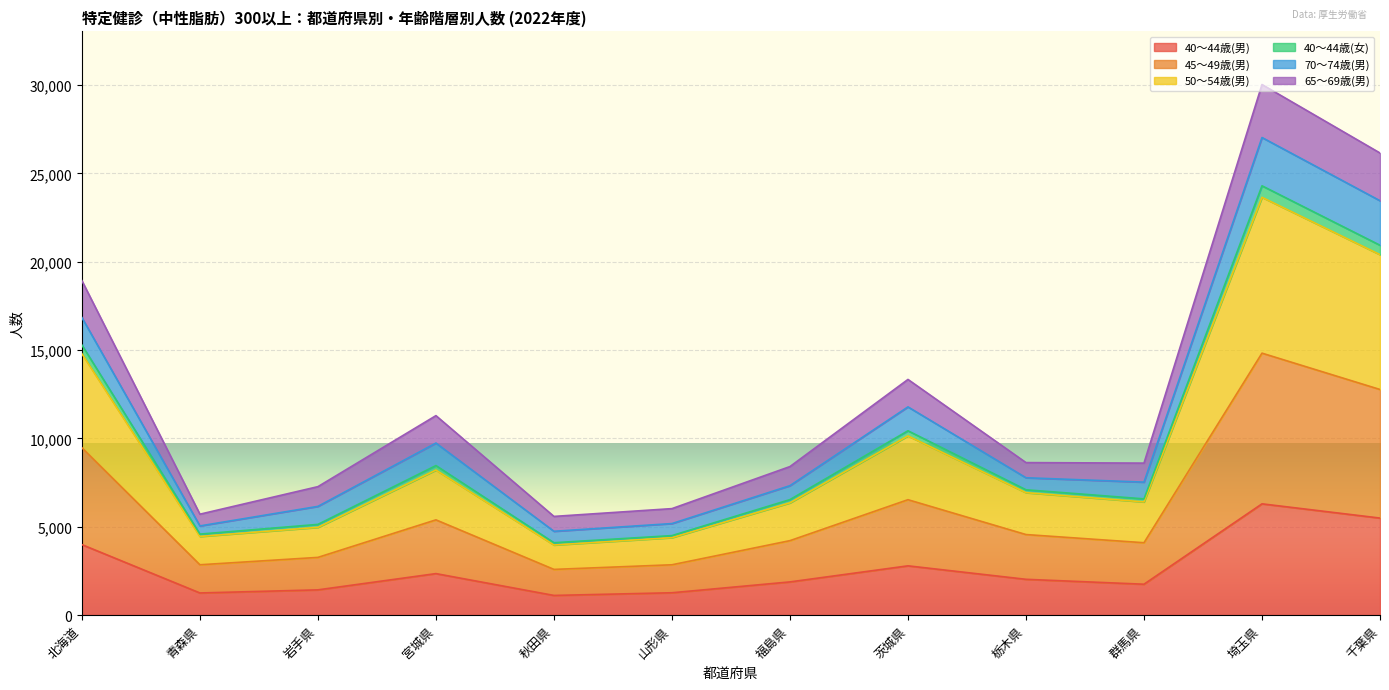

How many interior local peaks does the 40～44歳(男) series have?

3